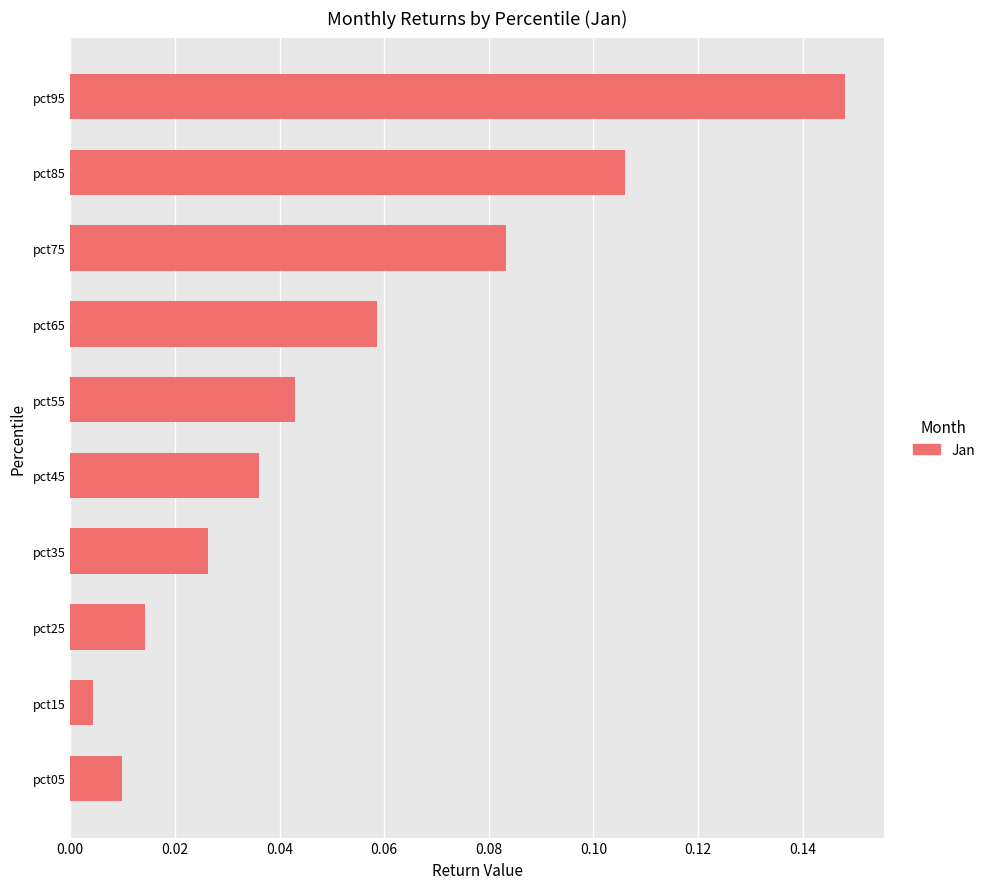

List the labels in order of value, smallest first.

pct15, pct05, pct25, pct35, pct45, pct55, pct65, pct75, pct85, pct95